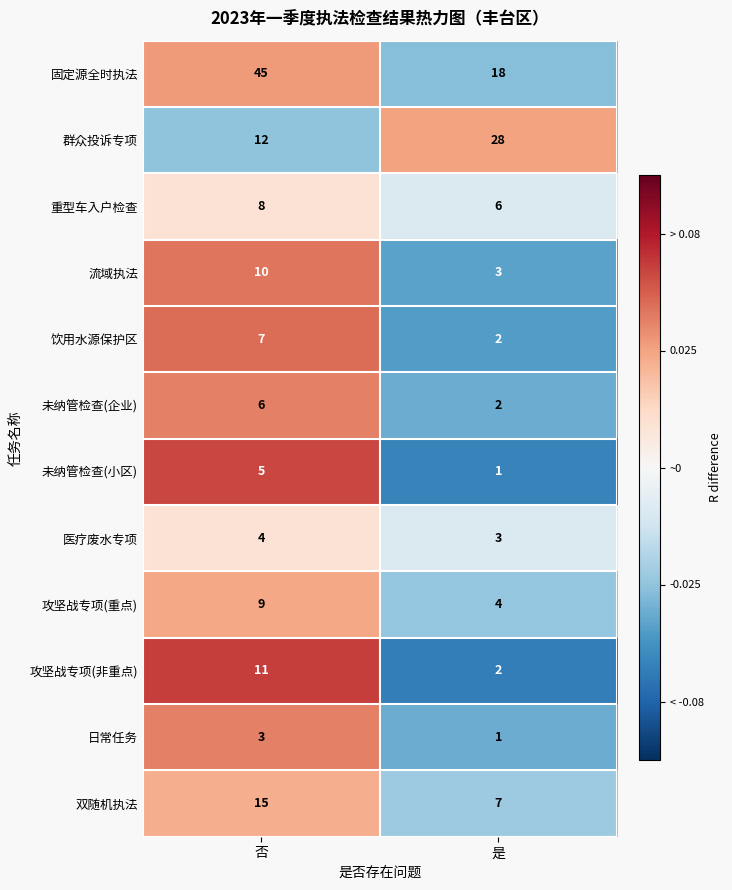

At which label does 饮用水源保护区 reach its peak?

否